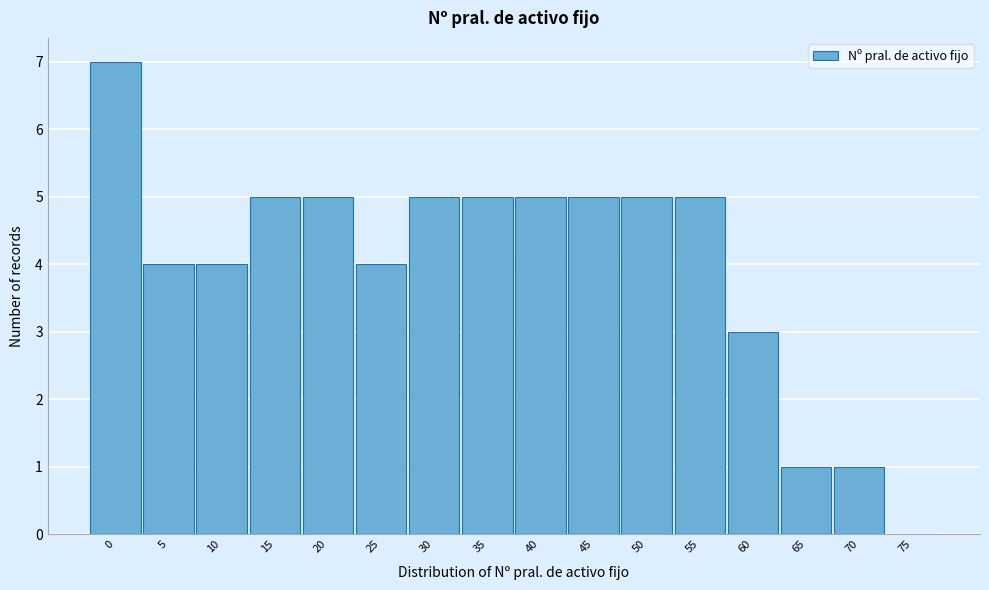

Reading left to right, what are all the values shown in this chart?

0=7	5=4	10=4	15=5	20=5	25=4	30=5	35=5	40=5	45=5	50=5	55=5	60=3	65=1	70=1	75=0